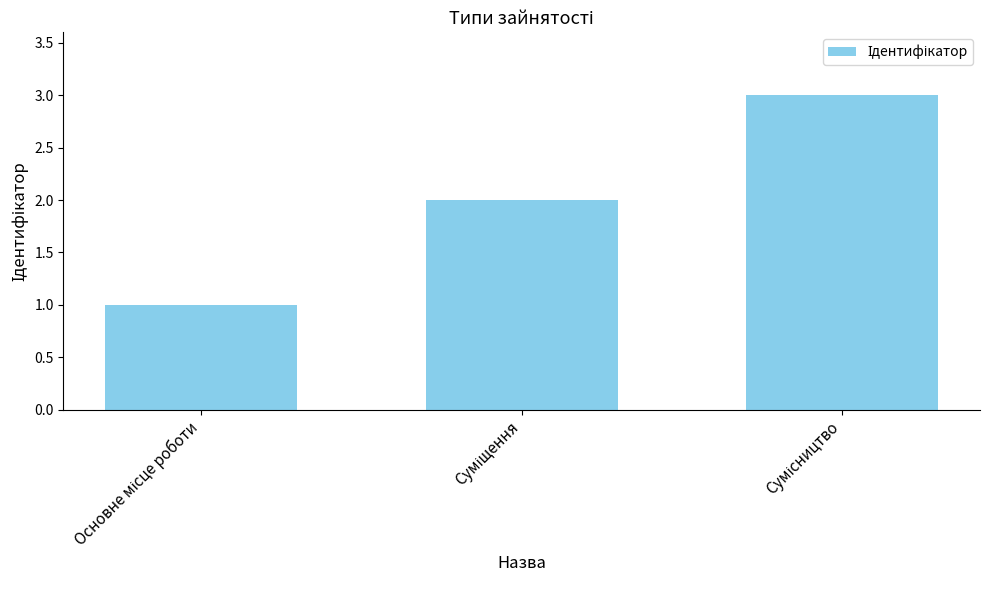

What is the sum of all values?

6